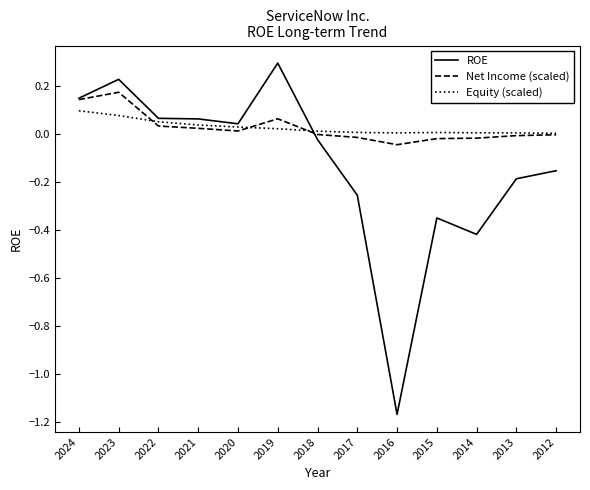

At which label does ROE reach its peak?

2019